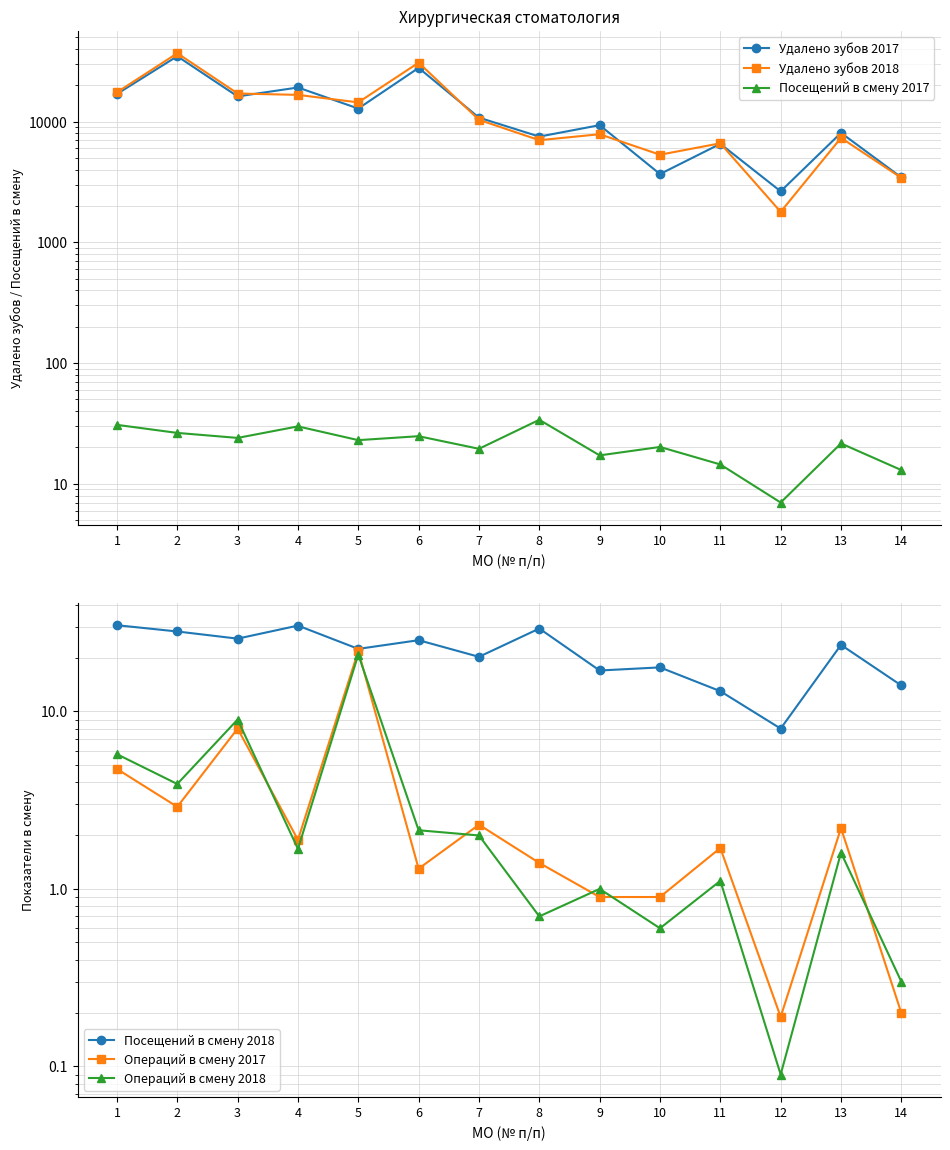

What is the sum of all Посещений в смену 2018 values?

305.6